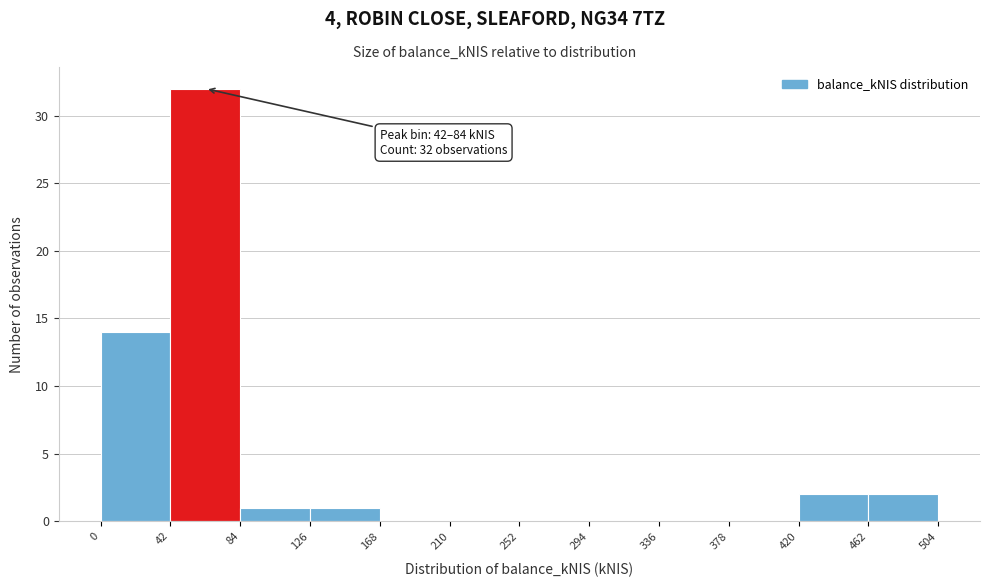

Over which range of the x-axis is the bar tallest?

42 to 84